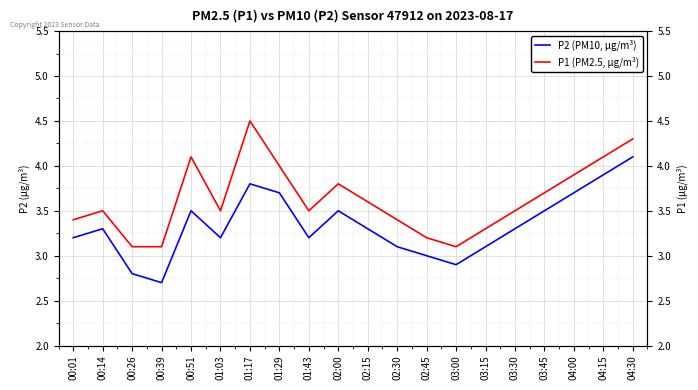

At which category does the chart reach its peak across all series?

01:17